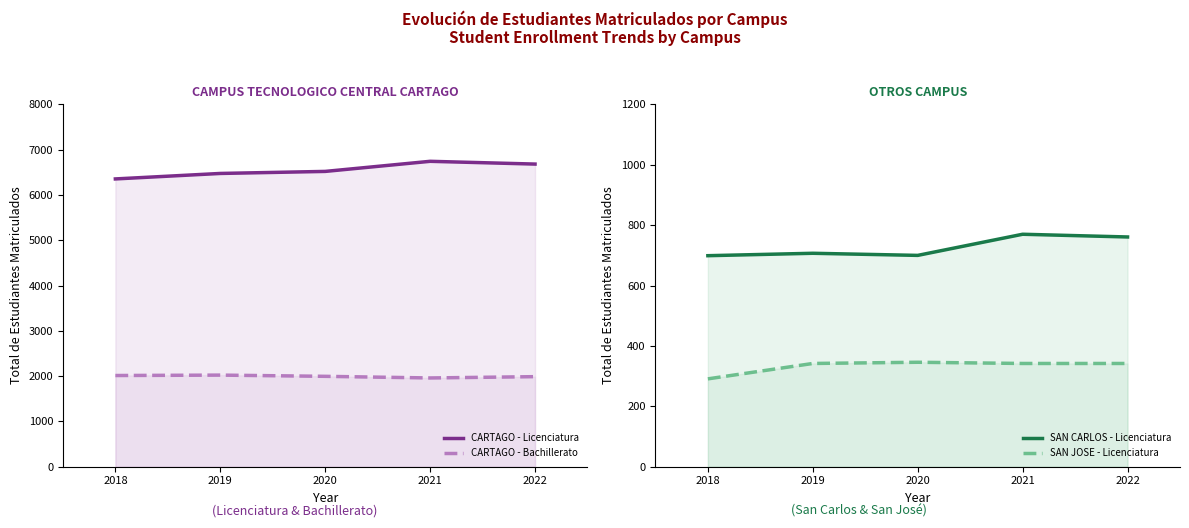

What is the spread (max minus min) of values at 2022?

6341